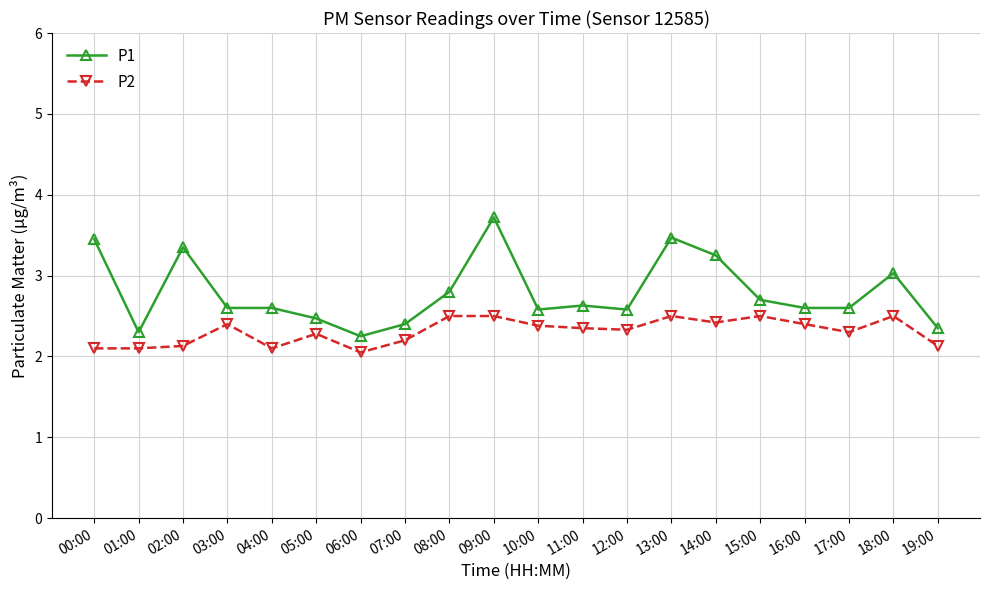

List the series in order of their peak value, lowest first.

P2, P1